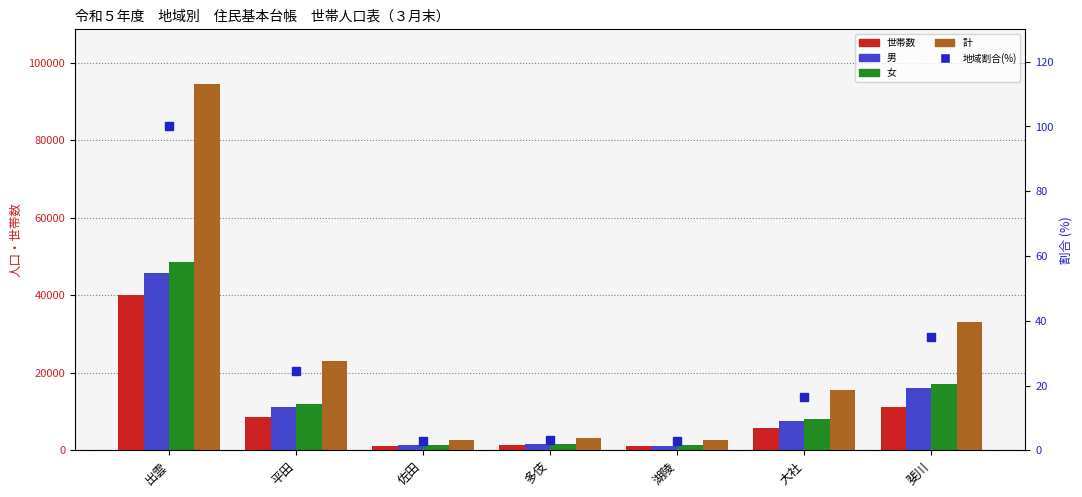

What is the smallest value displayed?

2.8